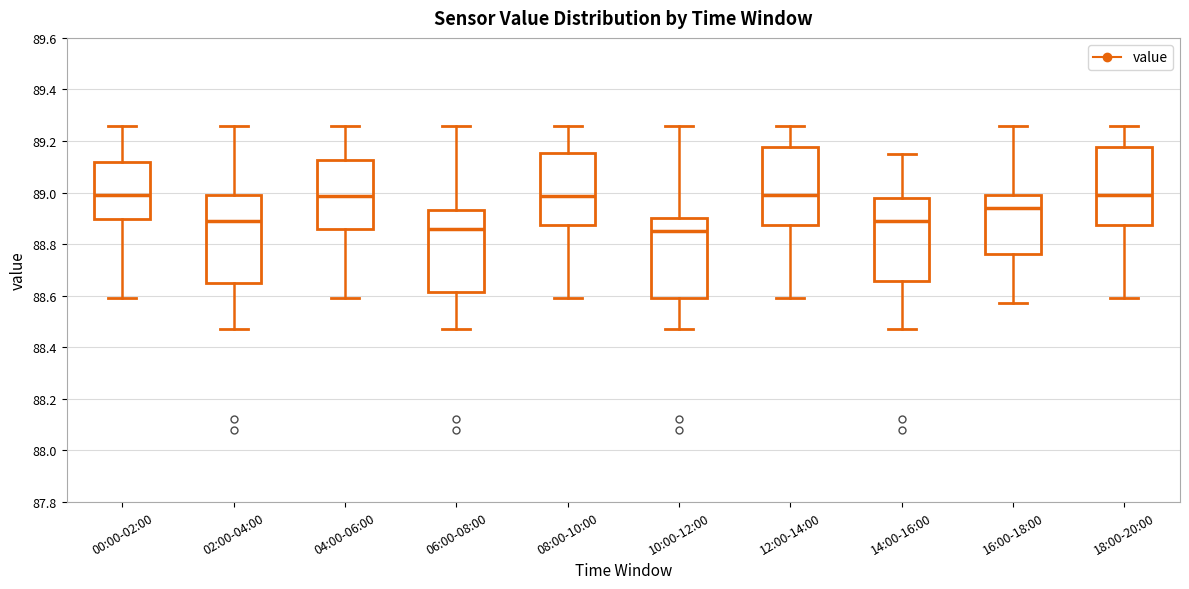

Reading left to right, transcribe this box plot: for each box, give where its median line is, the range the box spans, and where its two whiskers end, as read against the y-axis. The values are not printed on the chart, so give them approximately, as read against the axis.

00:00-02:00: median 89.00, box 88.90 to 89.12, whiskers 88.60 to 89.26
02:00-04:00: median 88.90, box 88.66 to 89.00, whiskers 88.48 to 89.26
04:00-06:00: median 88.98, box 88.86 to 89.12, whiskers 88.60 to 89.26
06:00-08:00: median 88.86, box 88.62 to 88.94, whiskers 88.48 to 89.26
08:00-10:00: median 88.98, box 88.88 to 89.16, whiskers 88.60 to 89.26
10:00-12:00: median 88.86, box 88.60 to 88.90, whiskers 88.48 to 89.26
12:00-14:00: median 89.00, box 88.88 to 89.18, whiskers 88.60 to 89.26
14:00-16:00: median 88.90, box 88.66 to 88.98, whiskers 88.48 to 89.16
16:00-18:00: median 88.94, box 88.76 to 89.00, whiskers 88.58 to 89.26
18:00-20:00: median 89.00, box 88.88 to 89.18, whiskers 88.60 to 89.26